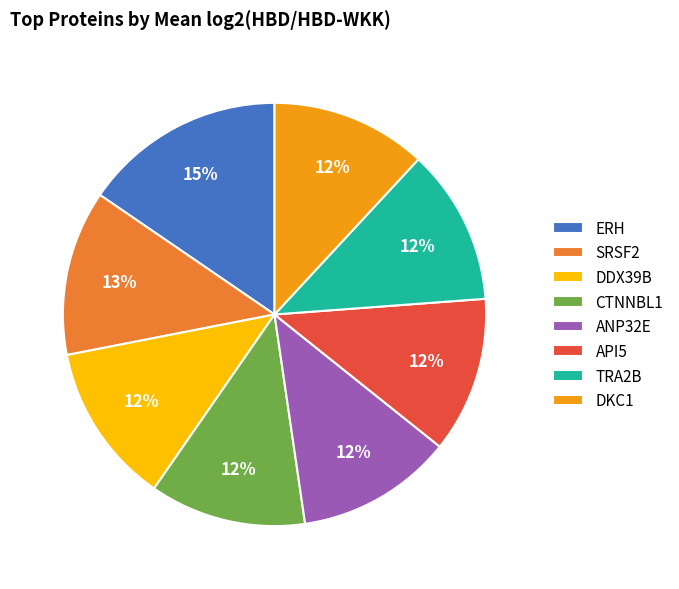

Approximately how many times larger is the value at TRA2B compared to CTNNBL1?

1.0